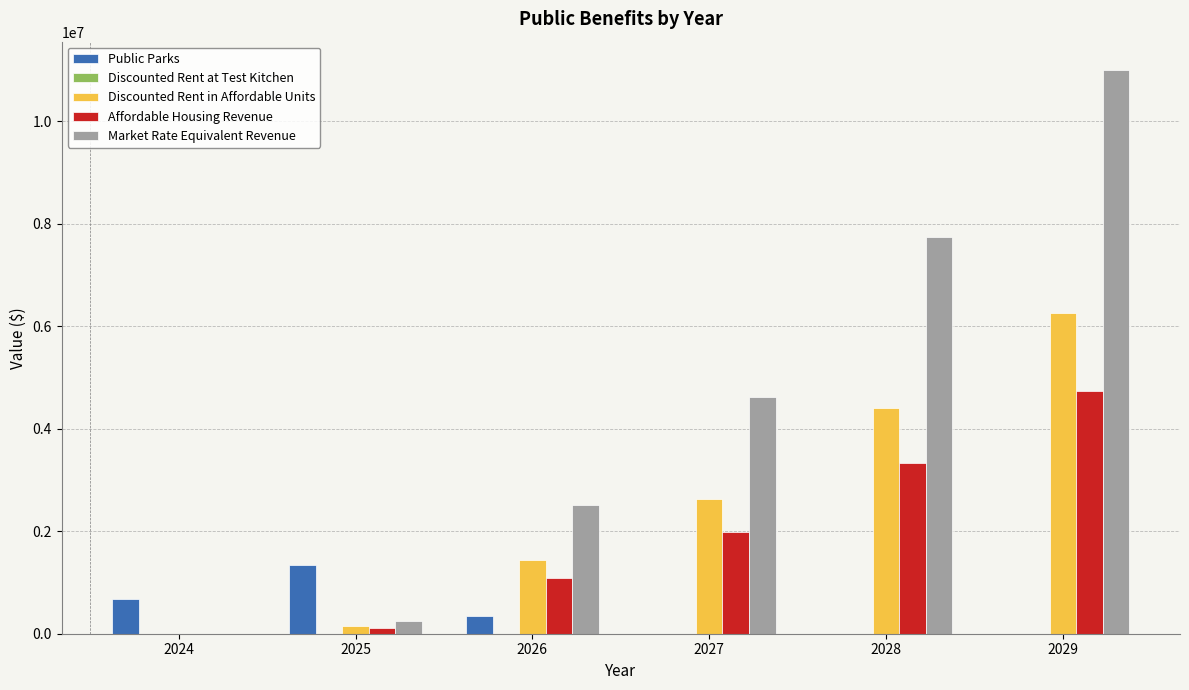

Between 2025 and 2026, which series saw the biggest shift?

Market Rate Equivalent Revenue